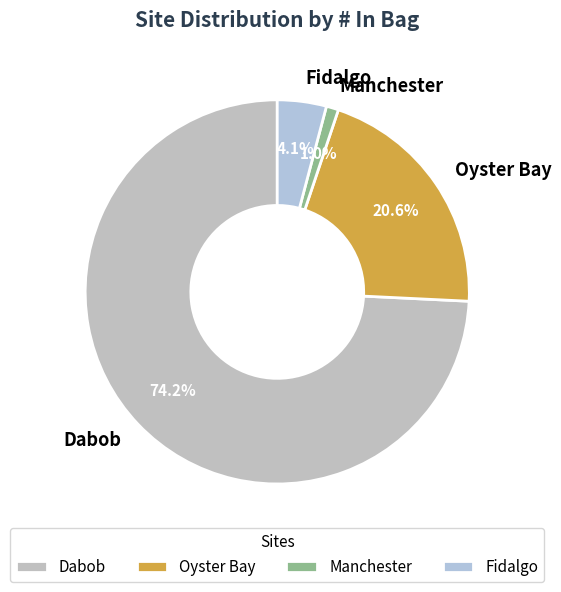

What is the ratio of the value at Fidalgo to the value at Dabob?

0.1